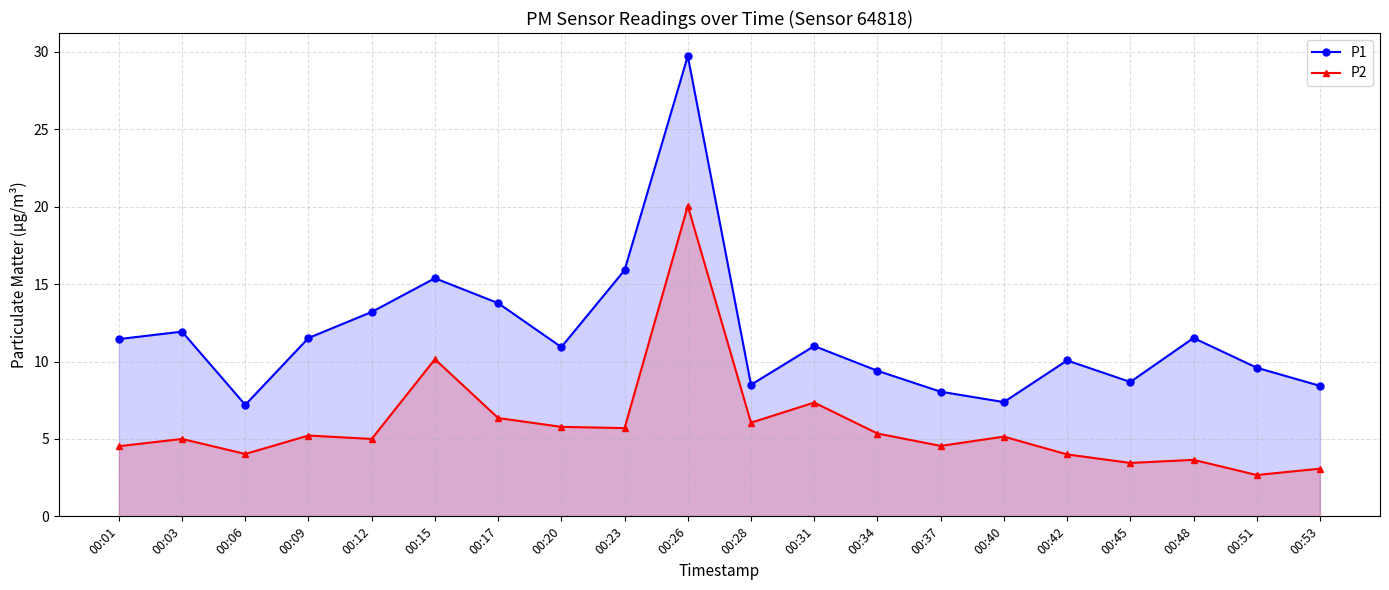

What is the difference between the highest and lowest values at 00:15?

5.2